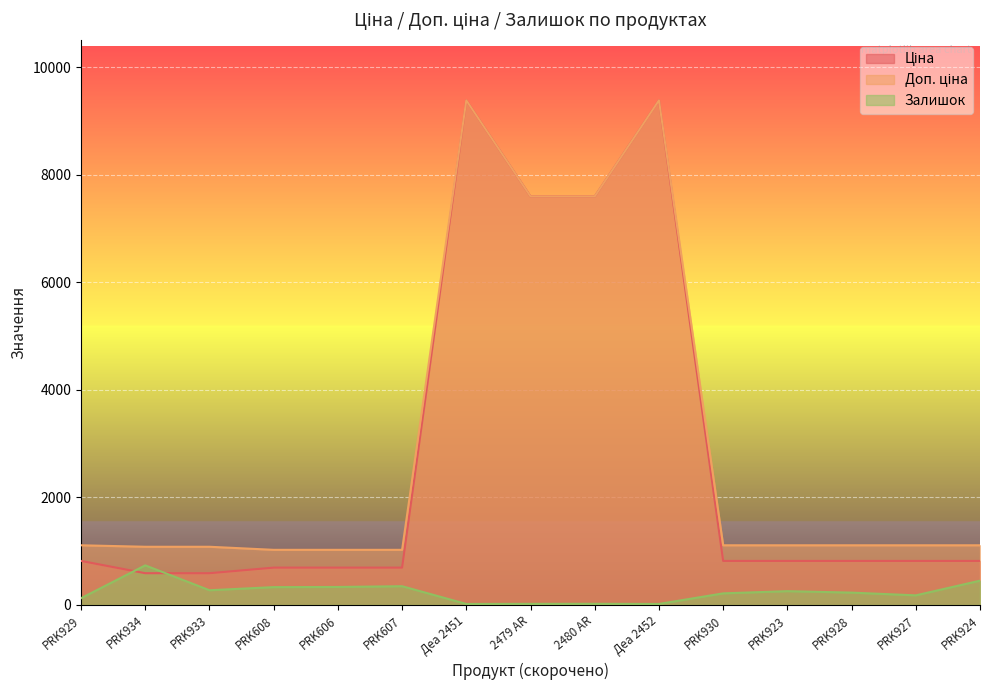

What is the approximate value of Залишок at PRK934?

736.0